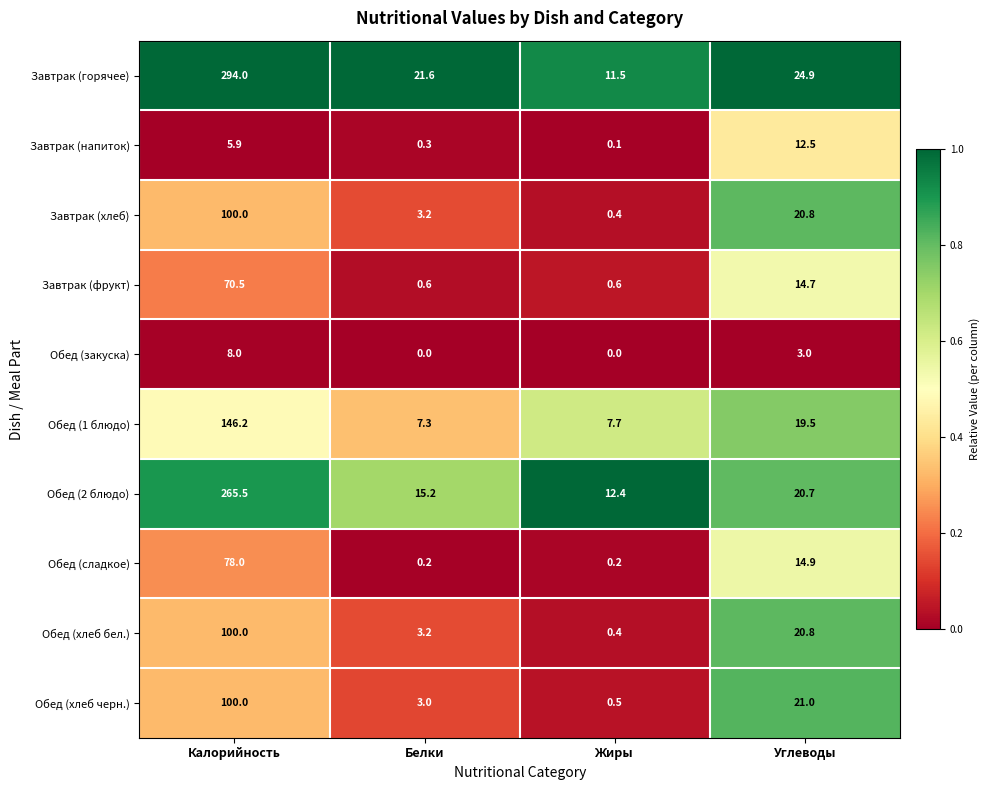

At which label does Завтрак (фрукт) reach its peak?

Калорийность